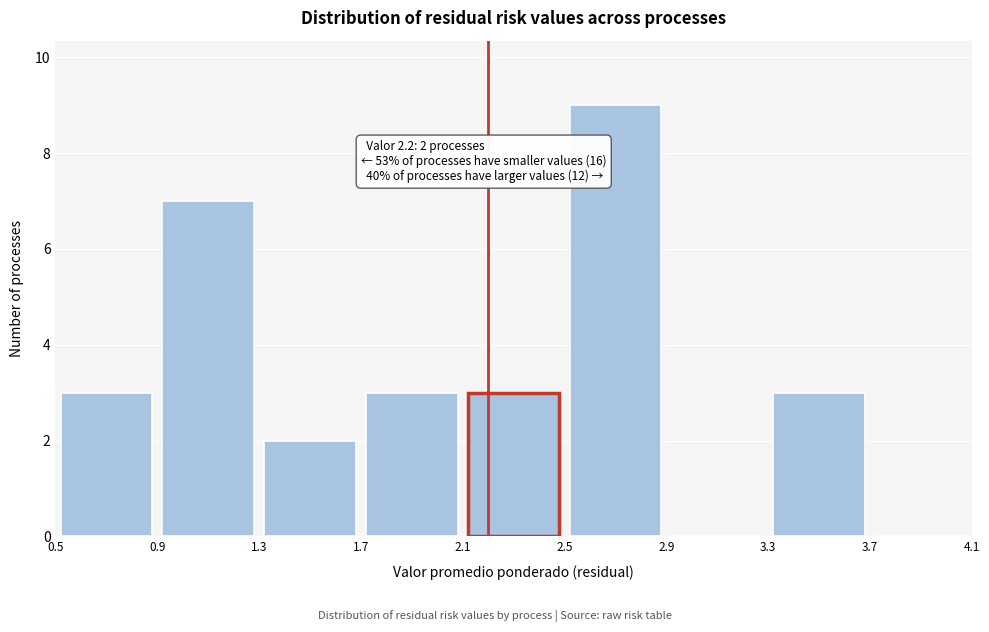

Over which range of the x-axis is the bar tallest?

2.5 to 2.9